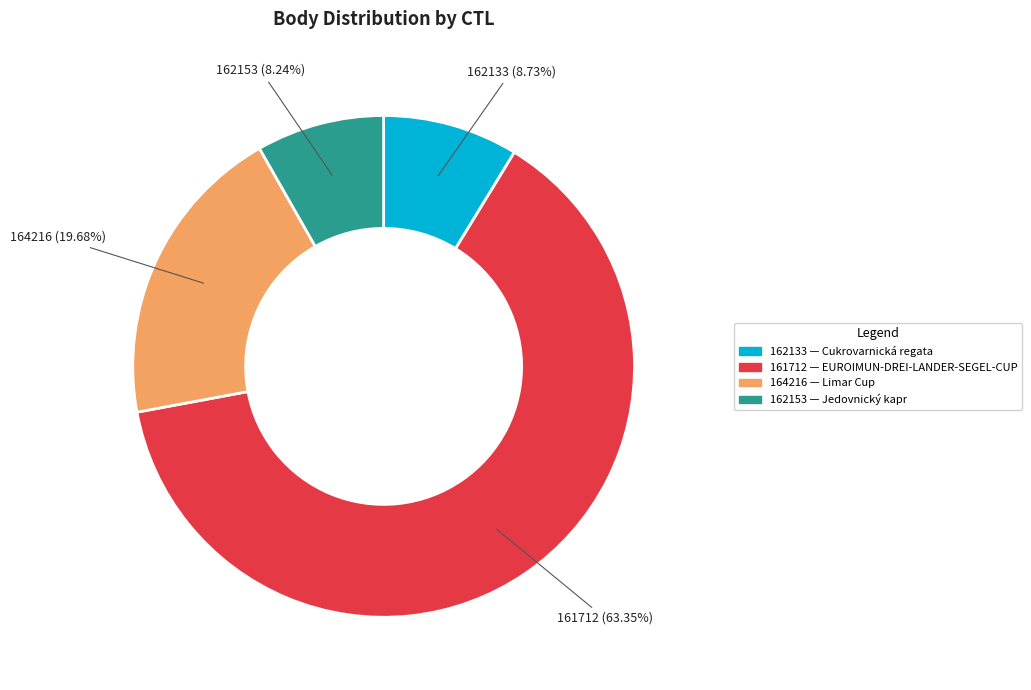

What is the total percentage of 162153 and 161712?

71.6%